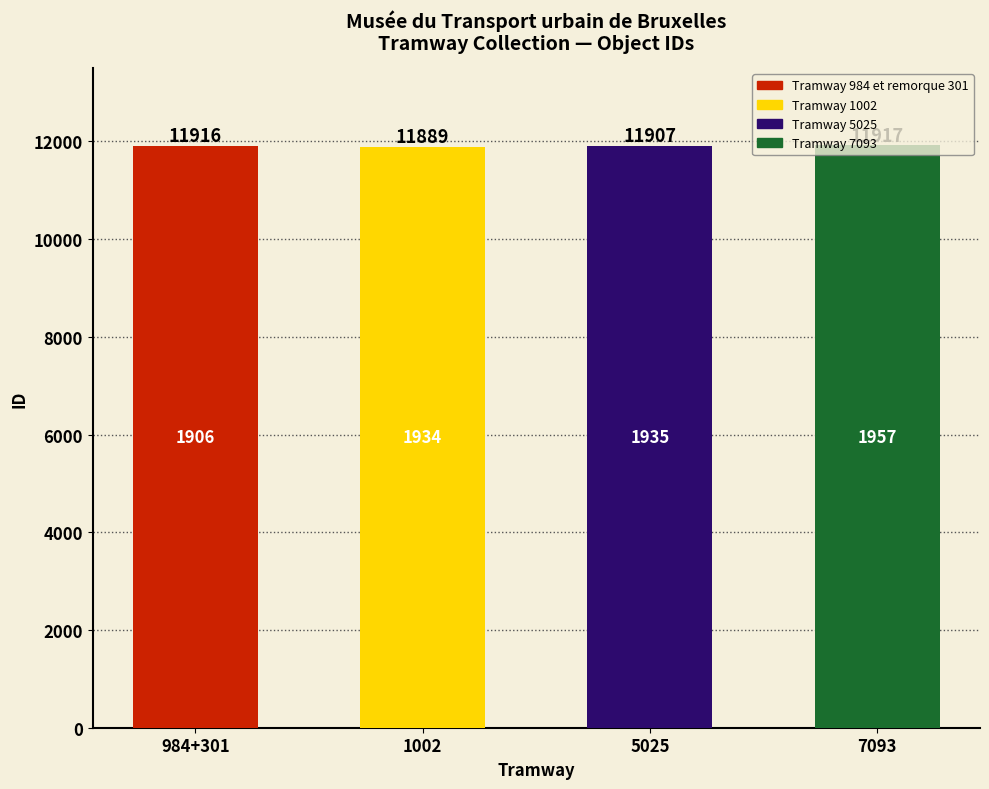

What is the minimum value shown in the chart?

11889